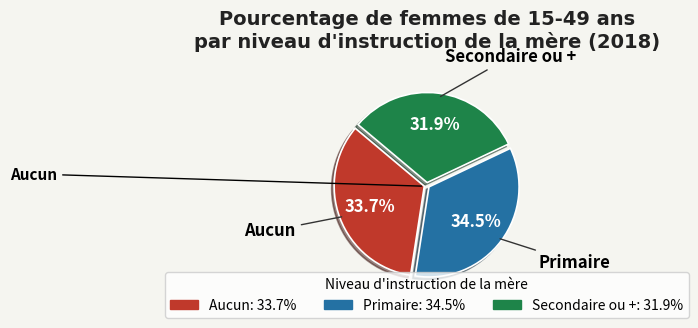

Approximately how many times larger is the value at Aucun compared to Primaire?

1.0